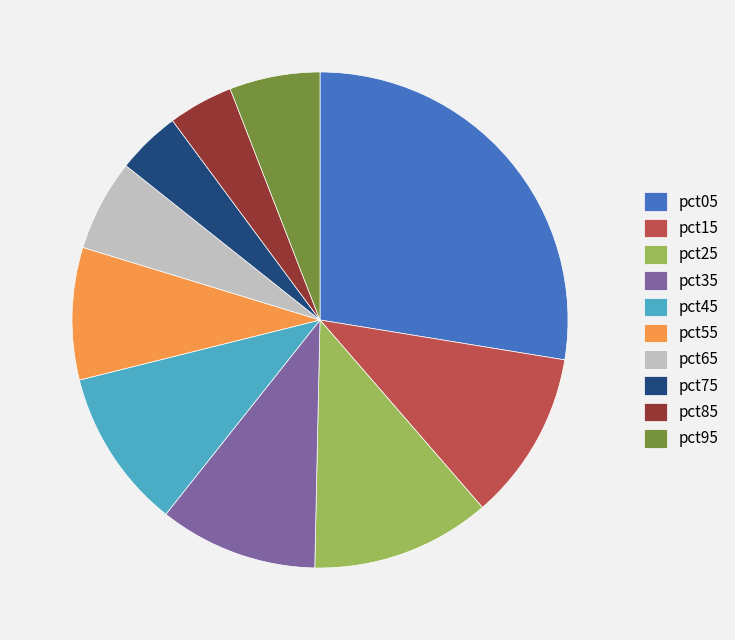

What is the ratio of the value at pct95 to the value at pct15?

0.5